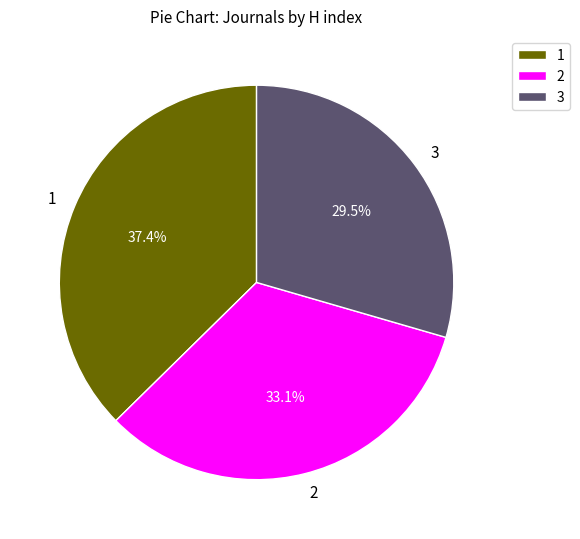

Is the sum of 1 and 3 greater than half?

Yes